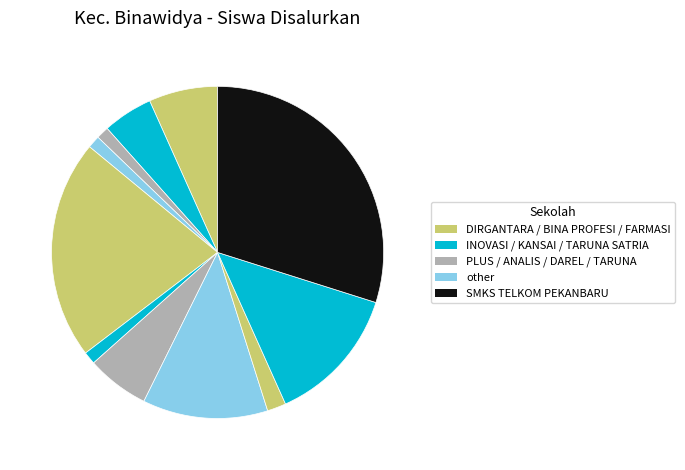

How many segments does this pie chart have?

11